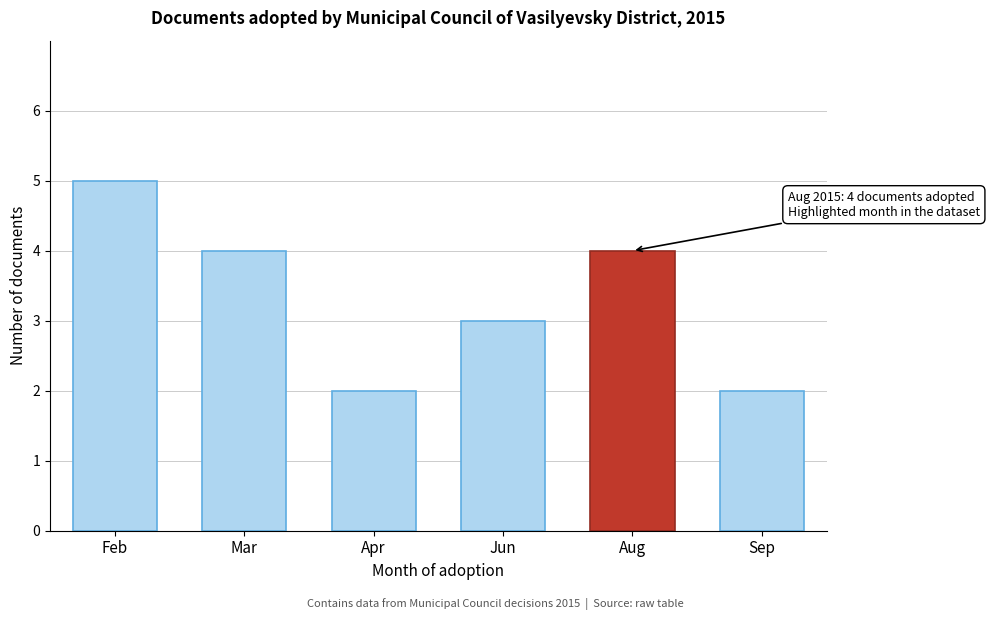

Reading right to left, extract all data points from this chart.

Sep=2	Aug=4	Jun=3	Apr=2	Mar=4	Feb=5